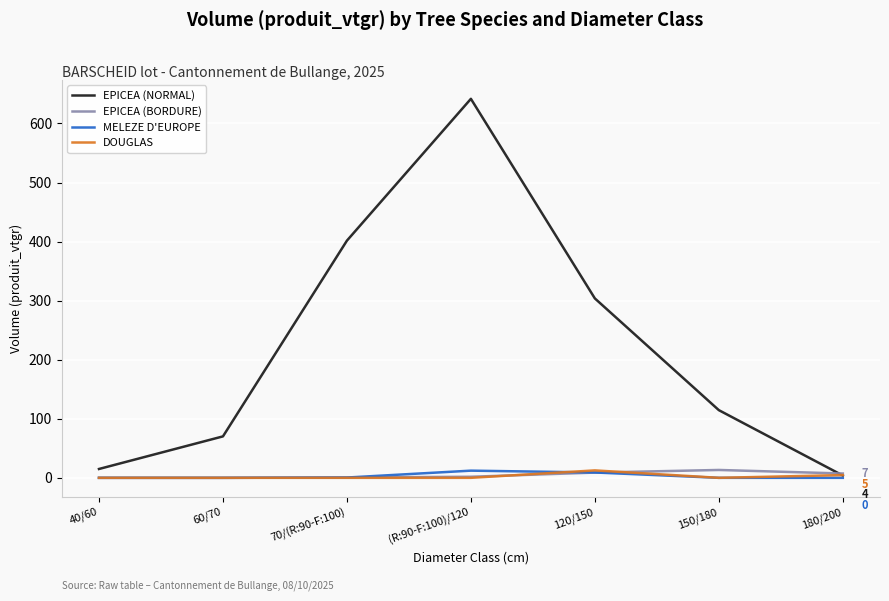

How many lines are shown in the chart?

4